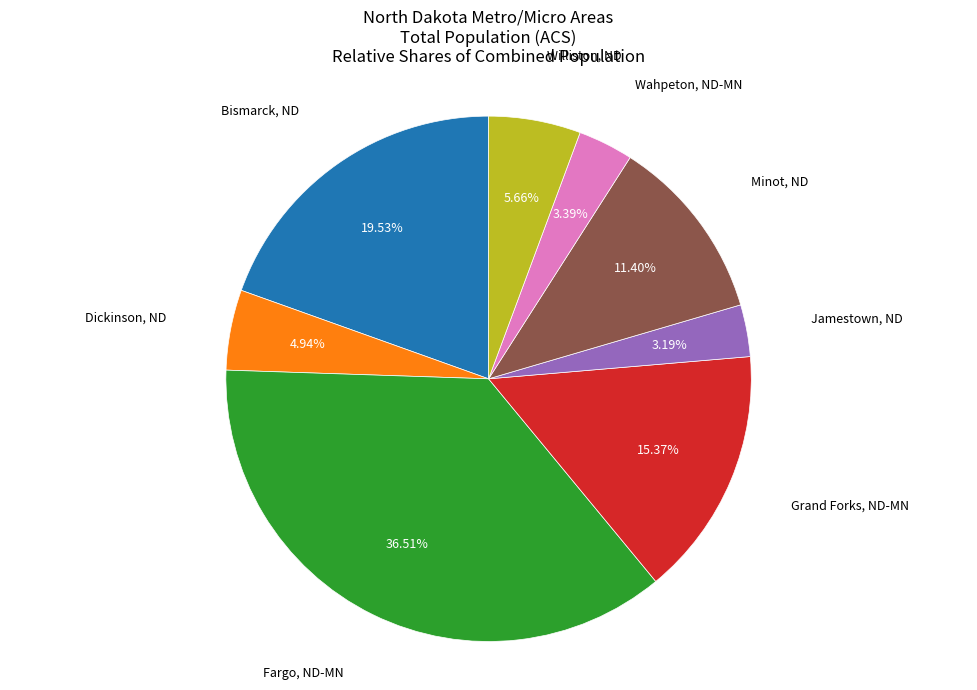

Does any single category account for the majority?

No